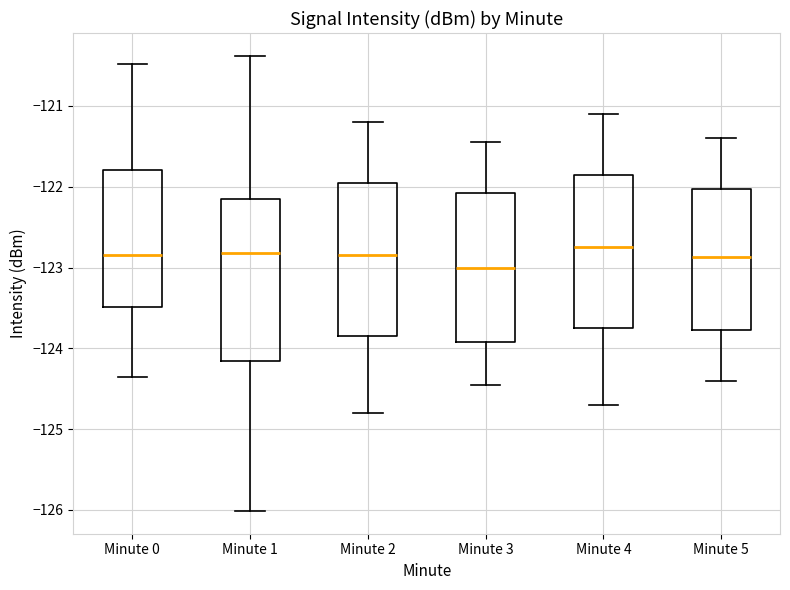

Reading left to right, transcribe this box plot: for each box, give where its median line is, the range the box spans, and where its two whiskers end, as read against the y-axis. The values are not printed on the chart, so give them approximately, as read against the axis.

Minute 0: median -122.8, box -123.5 to -121.8, whiskers -124.4 to -120.5
Minute 1: median -122.8, box -124.2 to -122.1, whiskers -126.0 to -120.4
Minute 2: median -122.8, box -123.8 to -121.9, whiskers -124.8 to -121.2
Minute 3: median -123.0, box -123.9 to -122.1, whiskers -124.4 to -121.4
Minute 4: median -122.7, box -123.7 to -121.8, whiskers -124.7 to -121.1
Minute 5: median -122.9, box -123.8 to -122.0, whiskers -124.4 to -121.4